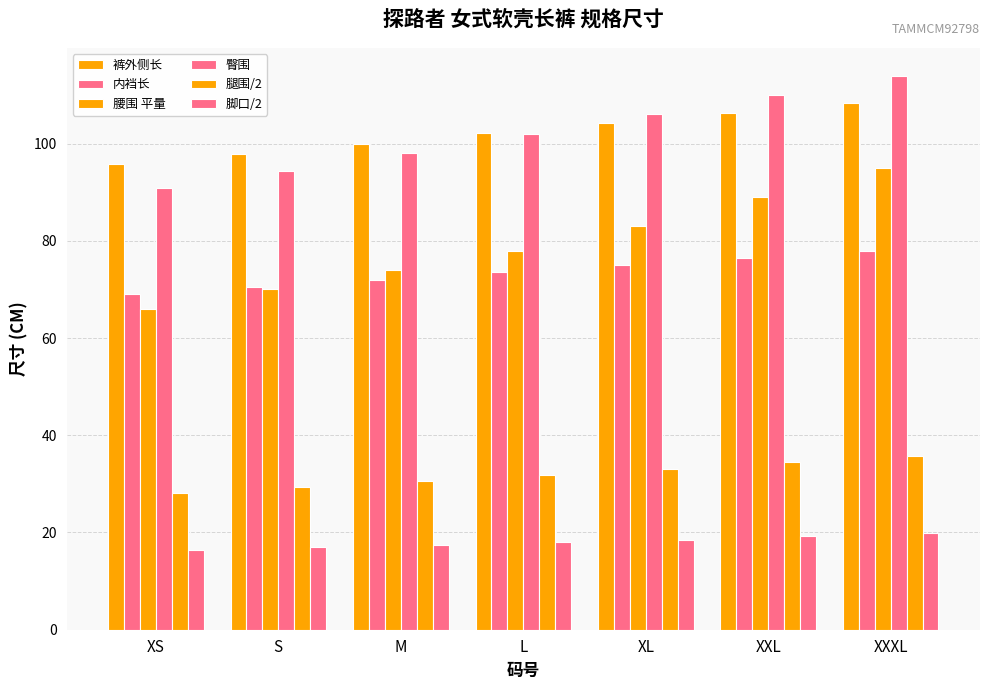

Reading right to left, list all the values displayed in this chart.

裤外侧长: 108.4	106.3	104.2	102.1	100.0	97.9	95.8
内裆长: 78.0	76.5	75.0	73.5	72.0	70.5	69.0
腰围 平量: 95.0	89.0	83.0	78.0	74.0	70.0	66.0
臀围: 114.0	110.0	106.0	102.0	98.0	94.4	90.8
腿围/2: 35.7	34.4	33.1	31.8	30.5	29.4	28.2
脚口/2: 19.9	19.2	18.5	18.0	17.5	17.0	16.5